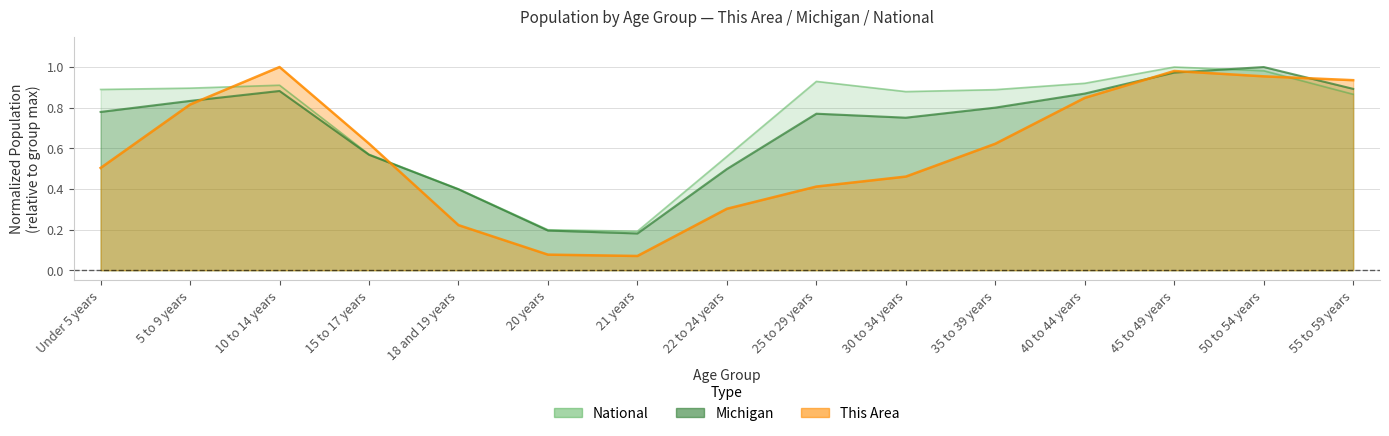

Reading right to left, list all the values displayed in this chart.

This Area: 55 to 59 years=0.9	50 to 54 years=1.0	45 to 49 years=1.0	40 to 44 years=0.8	35 to 39 years=0.6	30 to 34 years=0.5	25 to 29 years=0.4	22 to 24 years=0.3	21 years=0.1	20 years=0.1	18 and 19 years=0.2	15 to 17 years=0.6	10 to 14 years=1.0	5 to 9 years=0.8	Under 5 years=0.5
Michigan: 55 to 59 years=0.9	50 to 54 years=1.0	45 to 49 years=1.0	40 to 44 years=0.9	35 to 39 years=0.8	30 to 34 years=0.8	25 to 29 years=0.8	22 to 24 years=0.5	21 years=0.2	20 years=0.2	18 and 19 years=0.4	15 to 17 years=0.6	10 to 14 years=0.9	5 to 9 years=0.8	Under 5 years=0.8
National: 55 to 59 years=0.9	50 to 54 years=1.0	45 to 49 years=1.0	40 to 44 years=0.9	35 to 39 years=0.9	30 to 34 years=0.9	25 to 29 years=0.9	22 to 24 years=0.6	21 years=0.2	20 years=0.2	18 and 19 years=0.4	15 to 17 years=0.6	10 to 14 years=0.9	5 to 9 years=0.9	Under 5 years=0.9